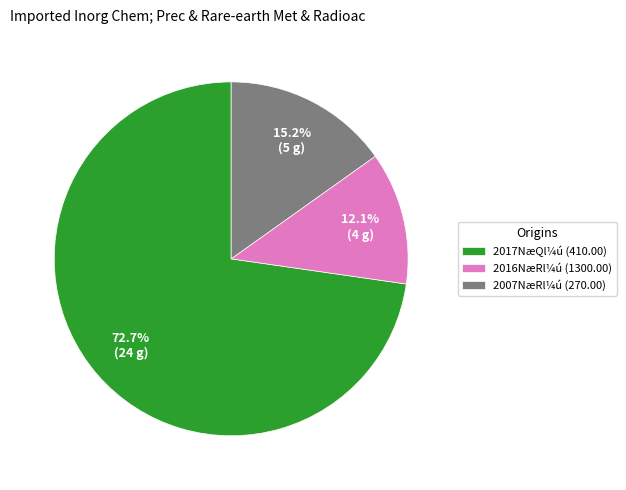

What is the ratio of the value at 2017NæQl¼ú (410.00) to the value at 2016NæRl¼ú (1300.00)?

6.0